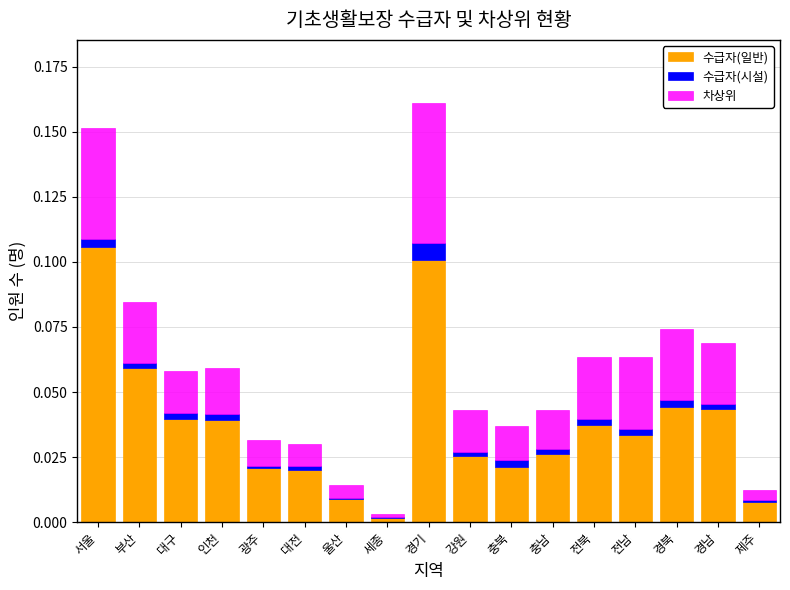

At which label does 수급자(일반) reach its peak?

서울